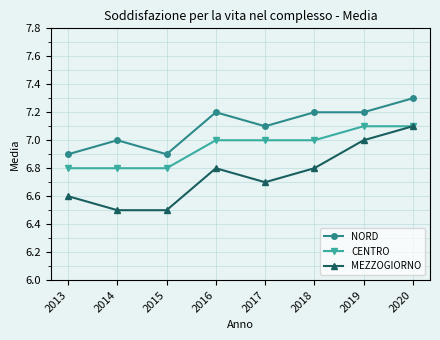

How many NORD values are between 7 and 8?

6